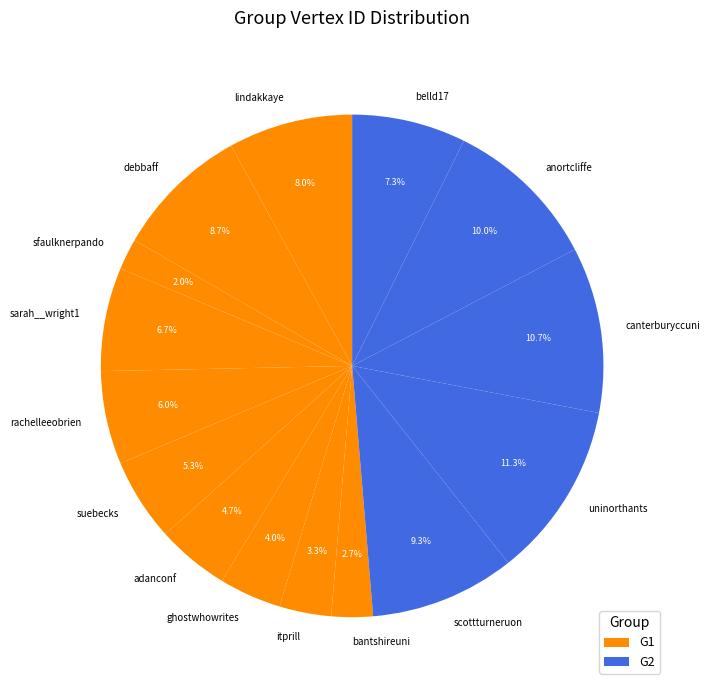

Between sfaulknerpando and ghostwhowrites, which is larger?

ghostwhowrites